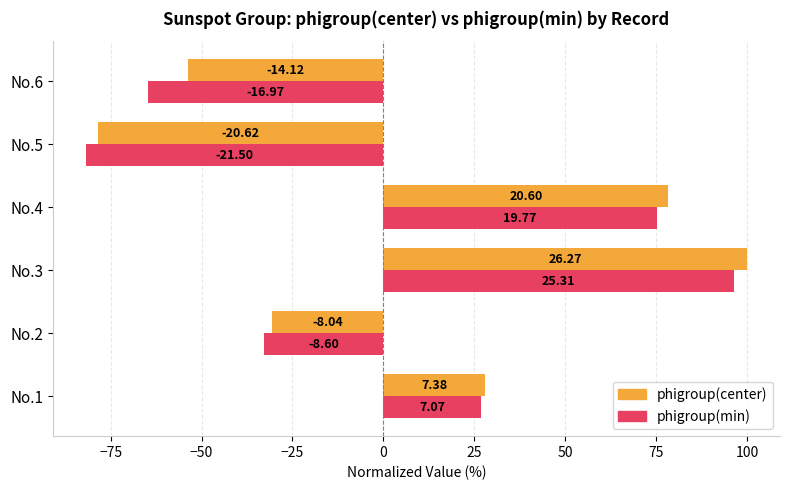

What is the value of the phigroup(min) bar at the 3rd from the left?

96.4